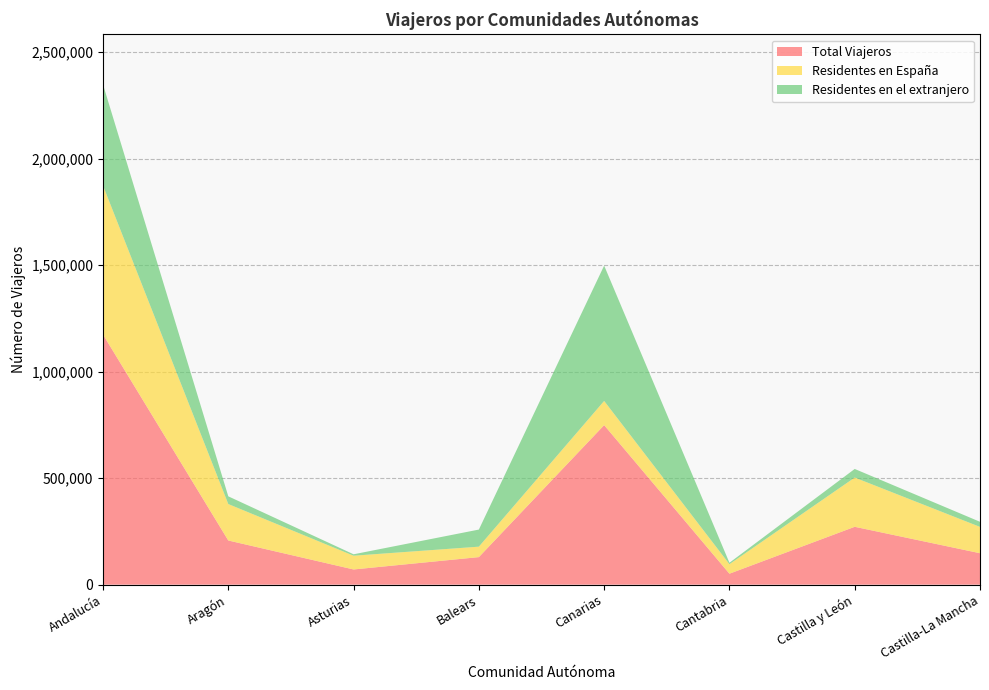

Reading right to left, transcribe all the data shown in this chart.

Total Viajeros: 147536	271560	51396	748842	129292	71267	207304	1174012
Residentes en España: 123610	231193	44704	113567	49057	64583	171073	699210
Residentes en el extranjero: 23926	40367	6692	635274	80236	6683	36231	474802